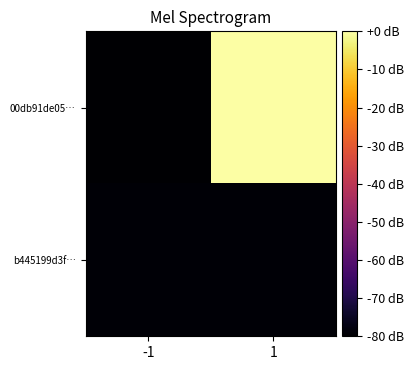

List the series in order of their peak value, highest first.

00db91de05…, b445199d3f…